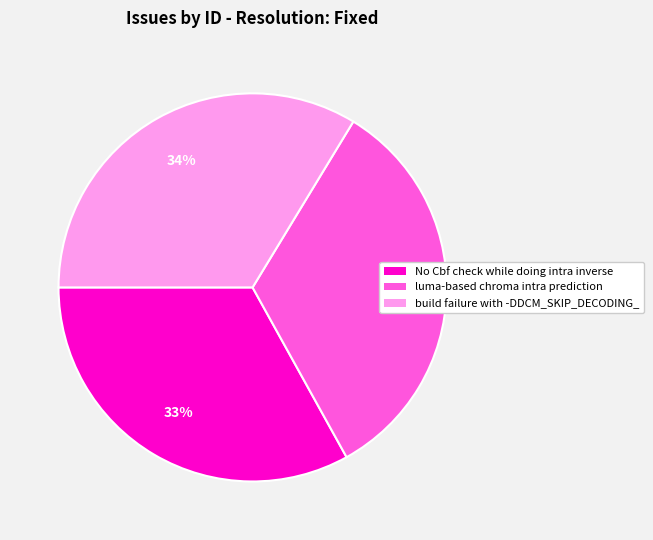

To the nearest percent, what percentage of the pie is luma-based chroma intra prediction?

33%